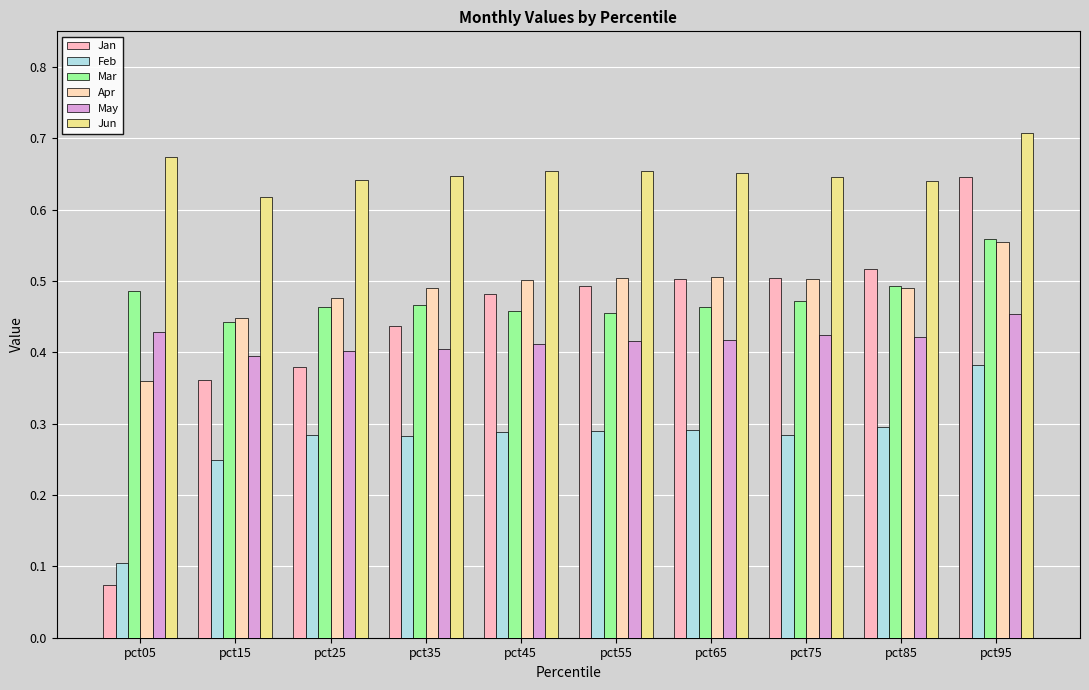

What is the maximum value shown in the chart?

0.7